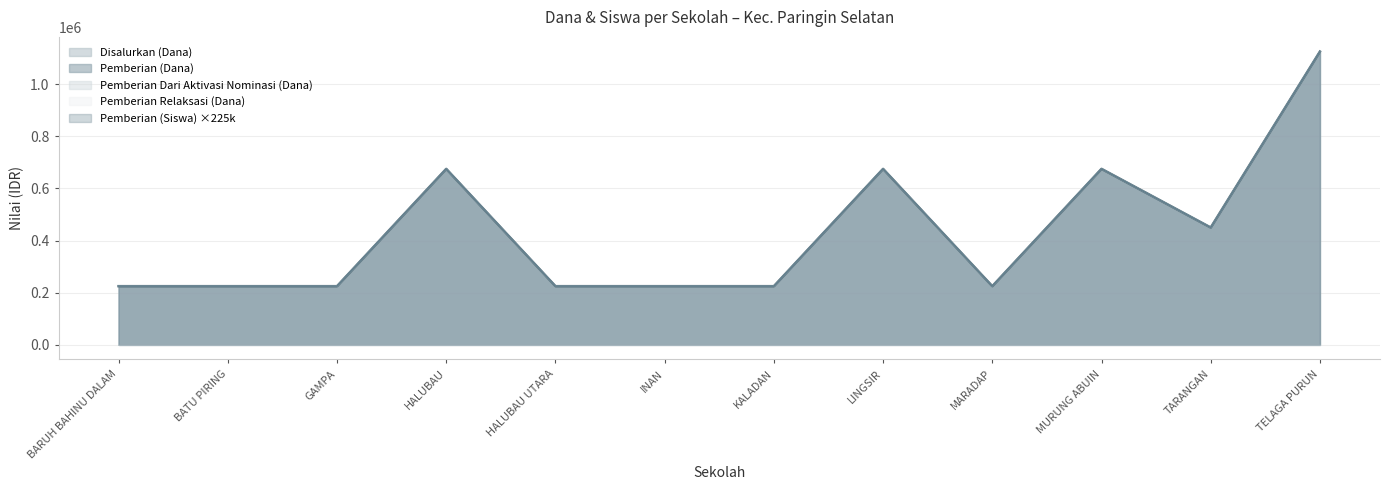

Rank the series by their maximum value, from highest to lowest.

Pemberian (Siswa), Disalurkan (Dana), Pemberian (Dana)